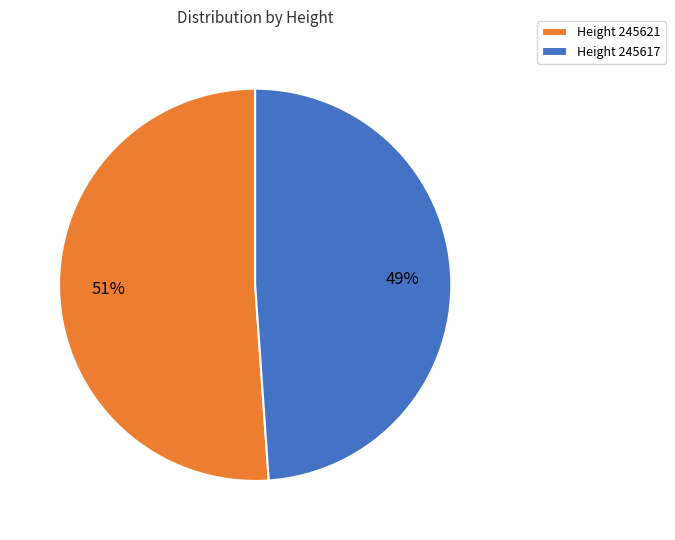

What is the majority slice?

Height 245621